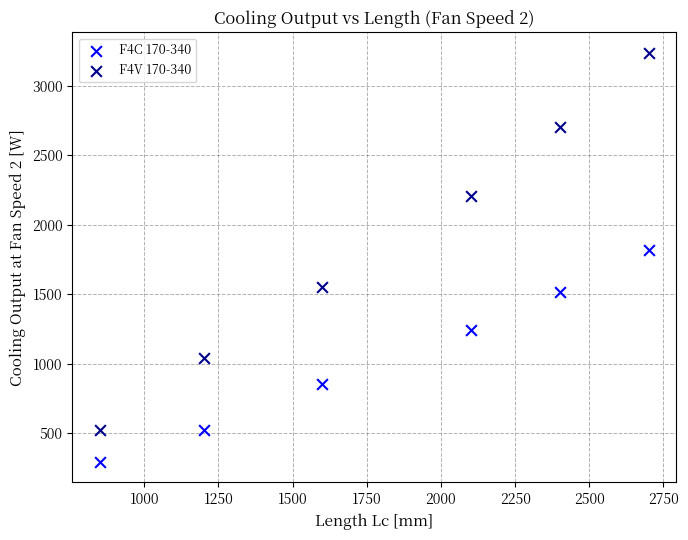

Which series has the widest spread of Y values?

F4V 170-340